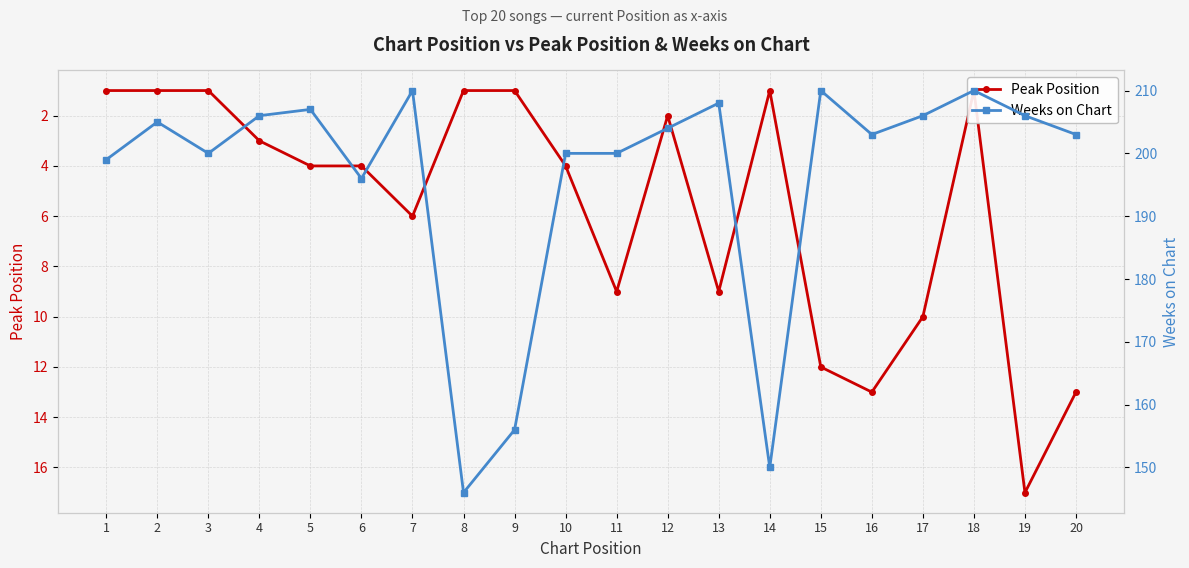

Count the number of categories in the chart.

20